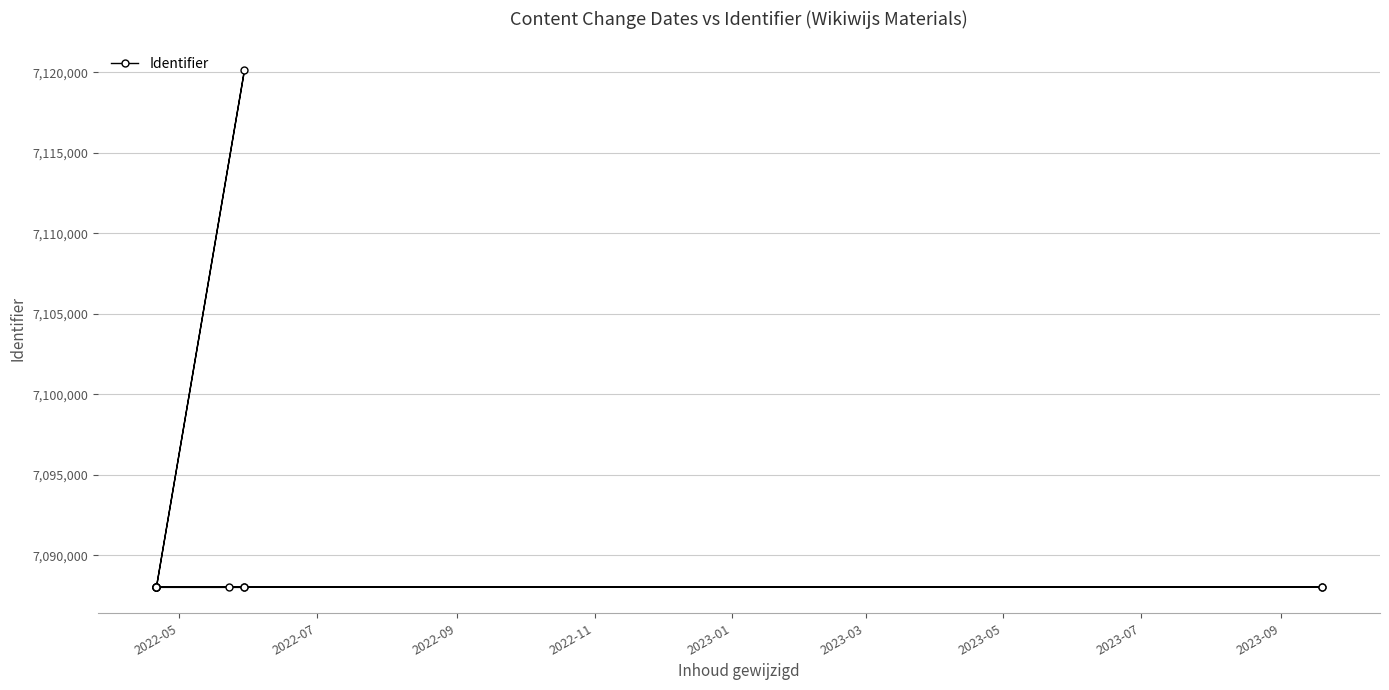

What is the difference between the maximum and minimum values?

32136